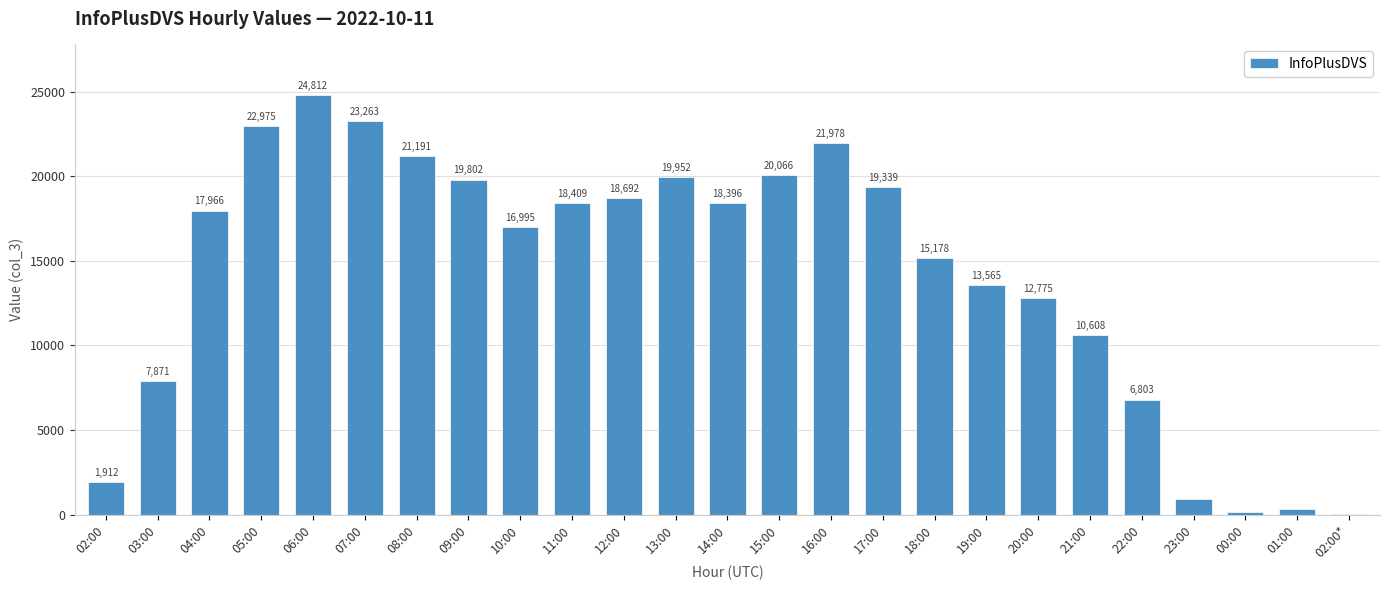

What is the difference between the values at 02:00* and 08:00?

21177